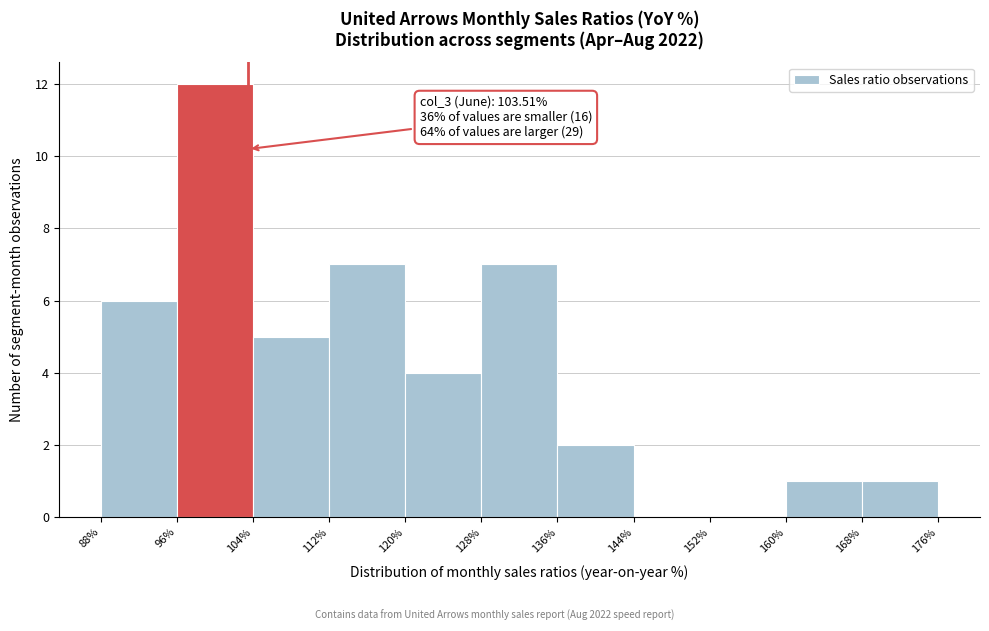

Over which range of the x-axis is the bar tallest?

96% to 104%